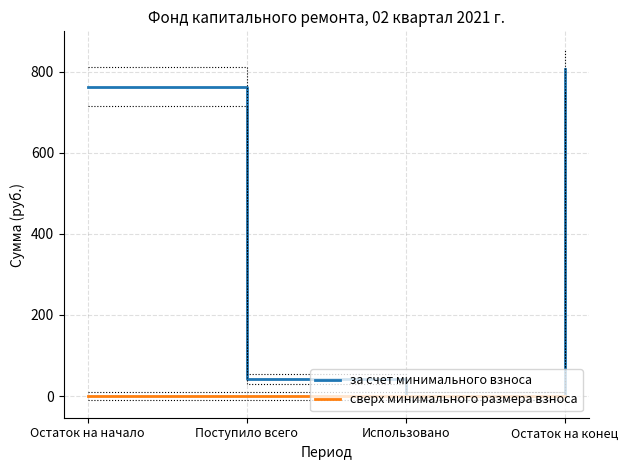

At how many categories does at least one series exceed 791?

1